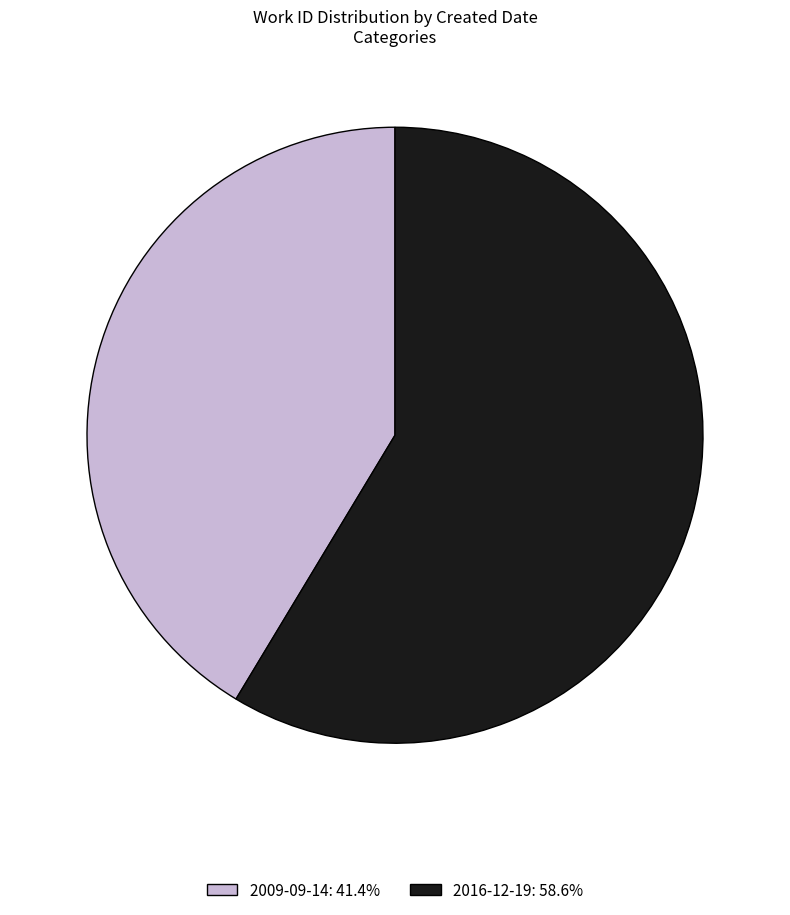

Do 2009-09-14: 41.4% and 2016-12-19: 58.6% together represent more than half of the pie?

Yes